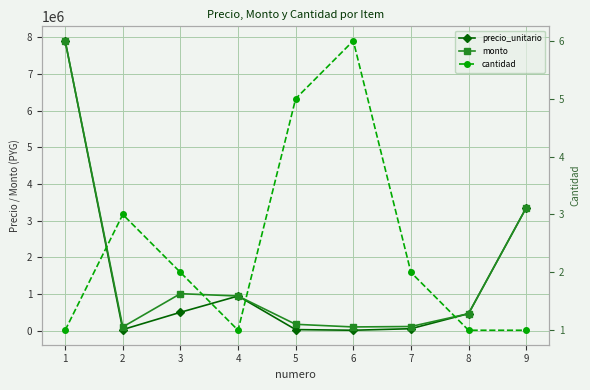

Which has a higher value, 4 or 1?

1